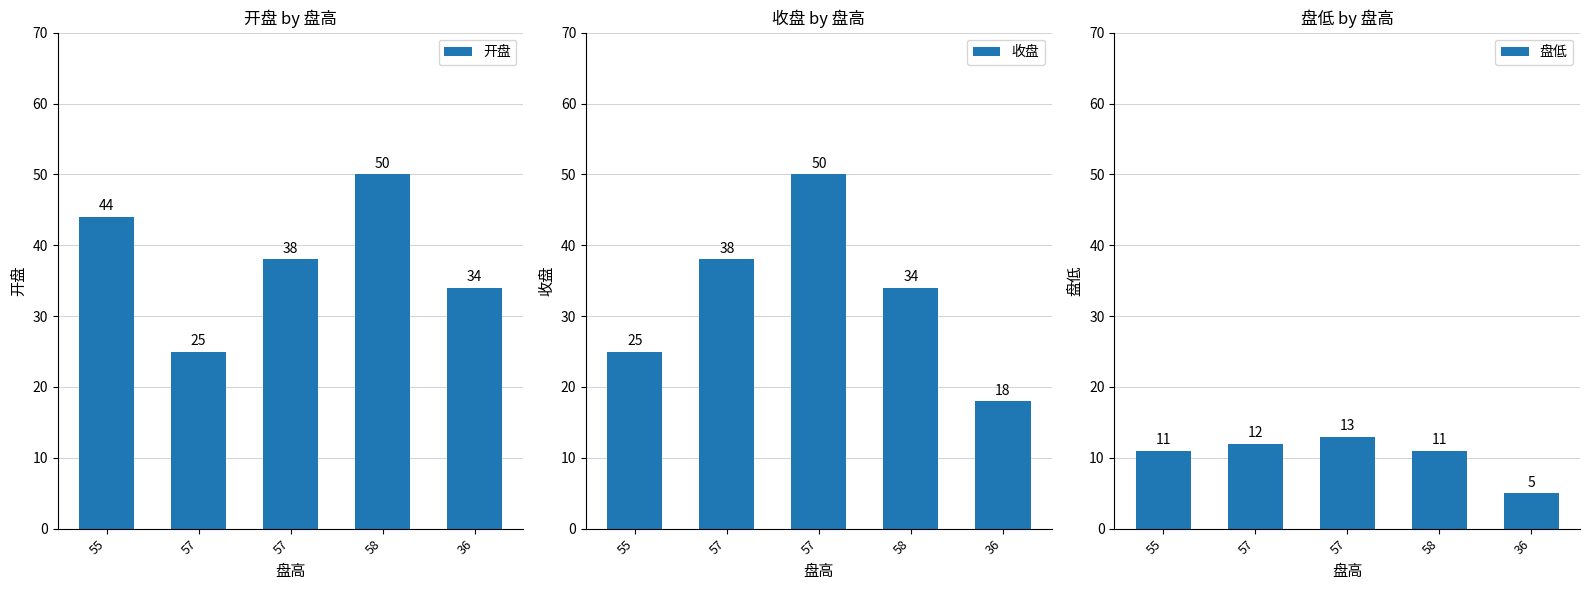

Reading left to right, list all the values displayed in this chart.

开盘: 44	25	38	50	34
收盘: 25	38	50	34	18
盘低: 11	12	13	11	5